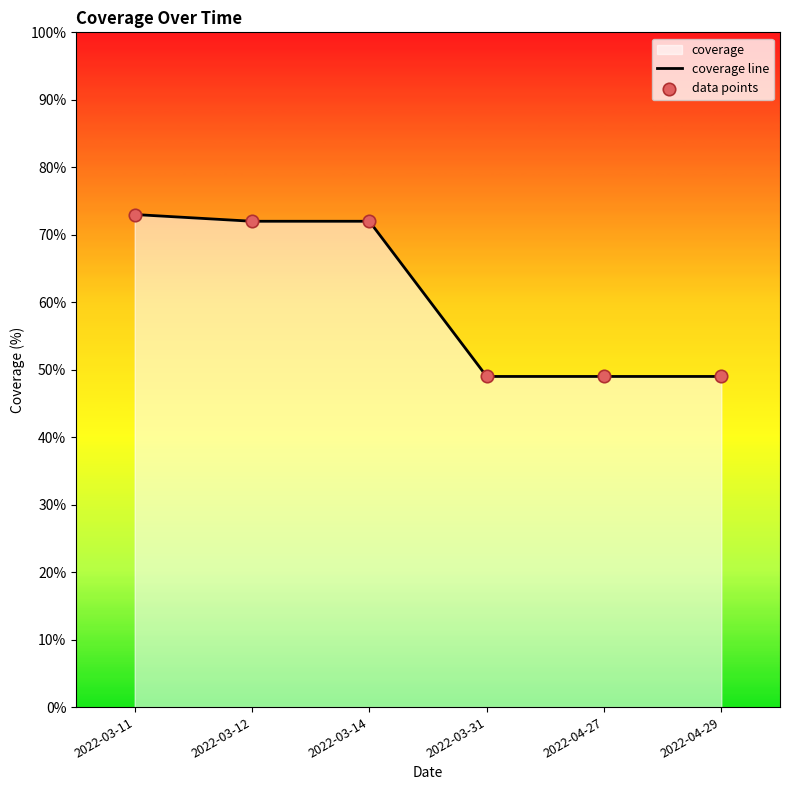

Which series has the largest Y range (max minus min)?

coverage line